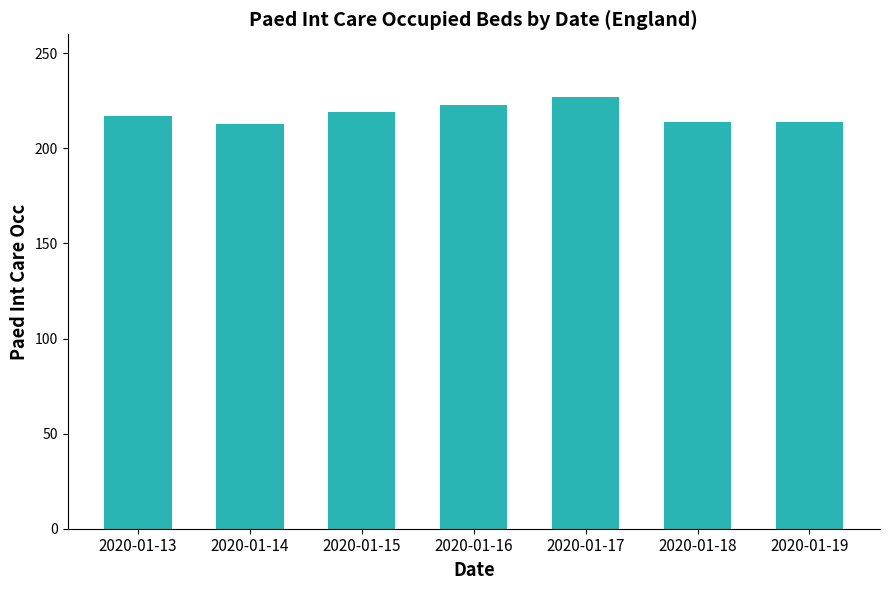

What is the change in value from 2020-01-17 to 2020-01-18?

-13